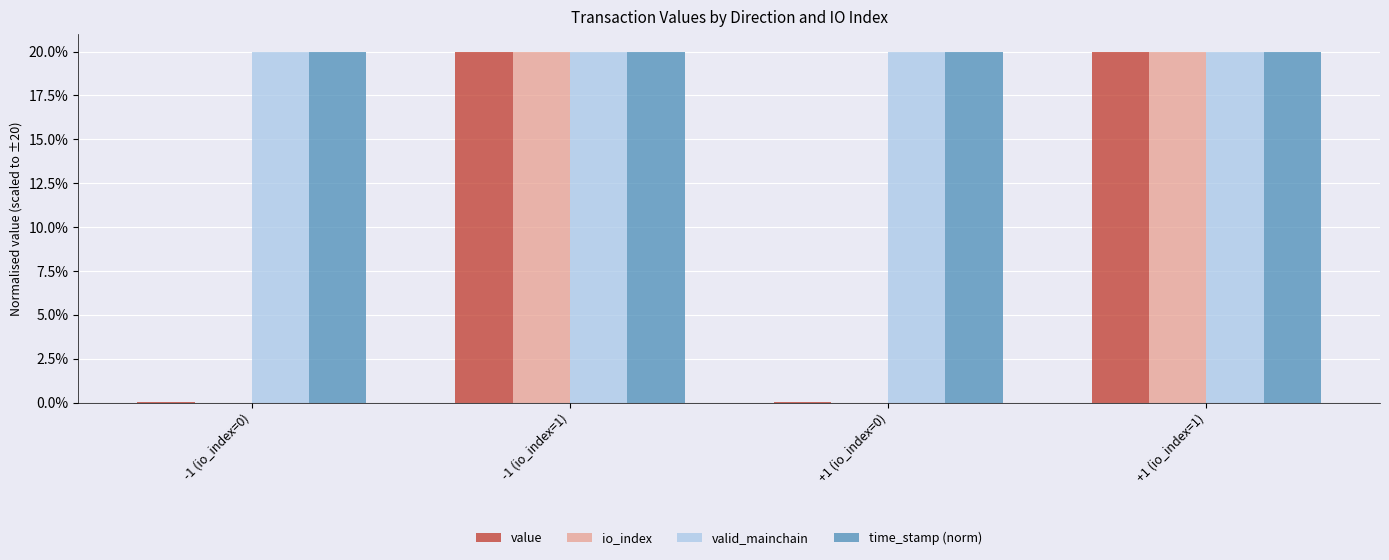

Are the bars horizontal?

No